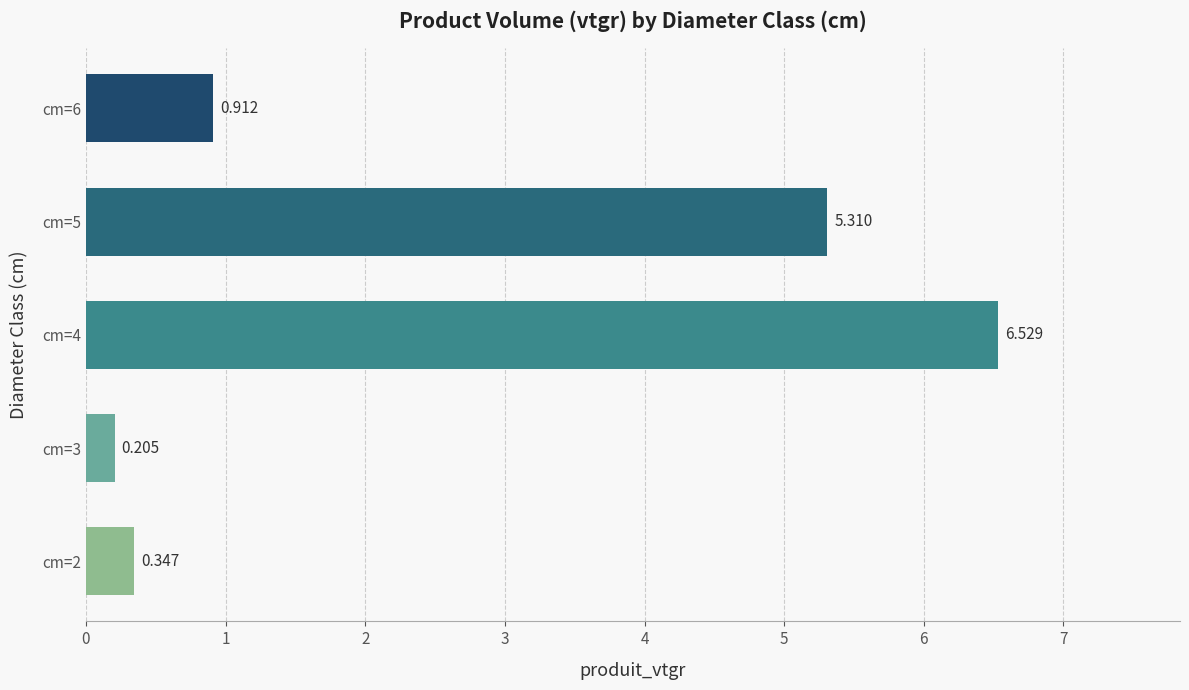

What is the maximum value shown in the chart?

6.5